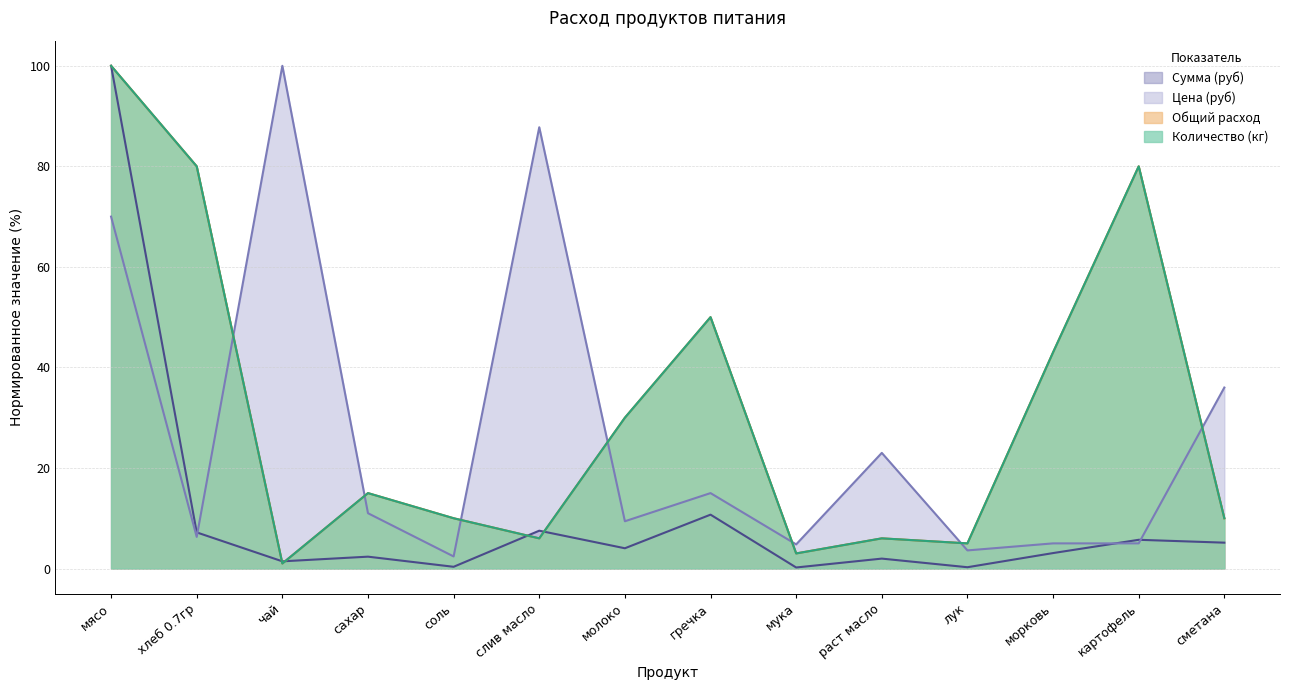

Where is Количество (кг) nearest to the value 50?

гречка